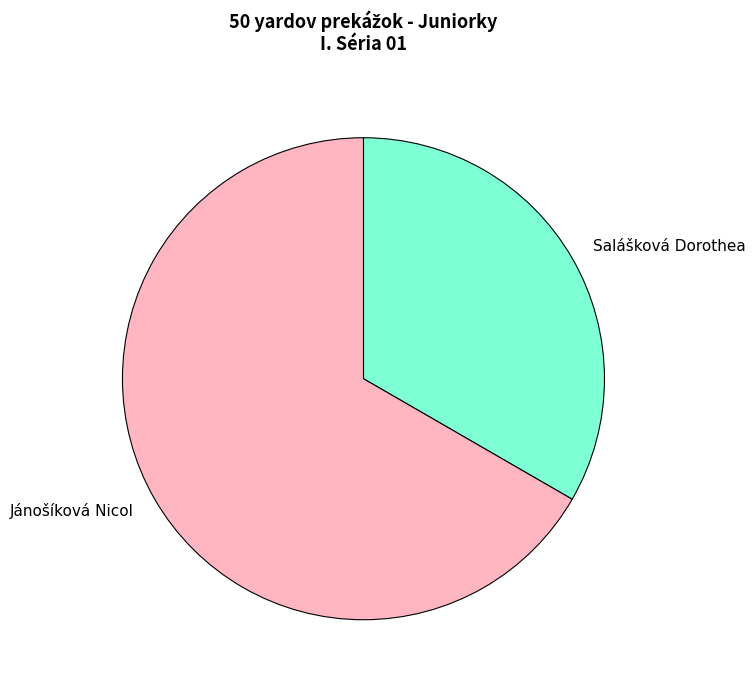

Rank the categories by value from highest to lowest.

Jánošíková Nicol, Salášková Dorothea